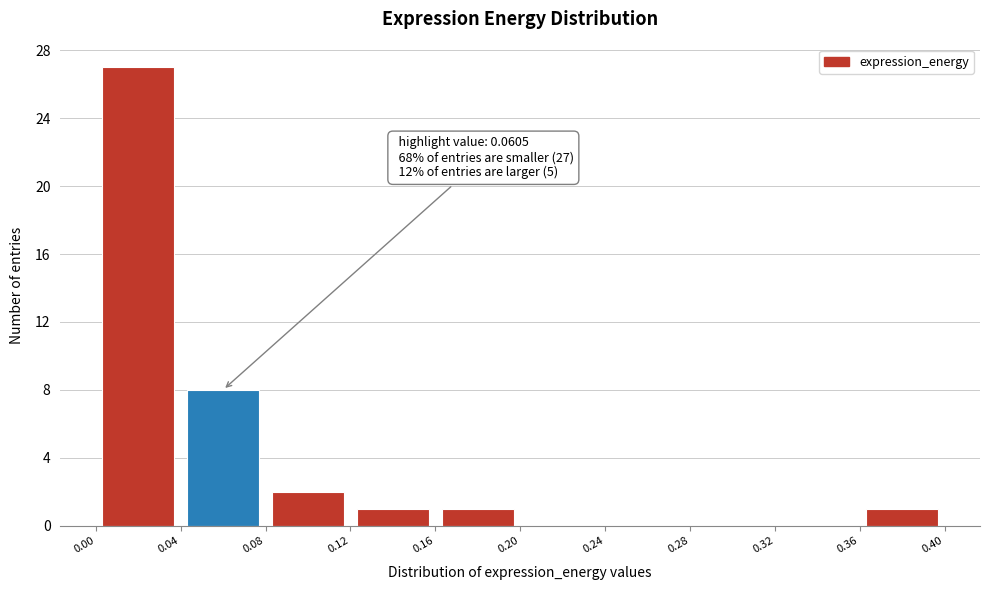

Which range on the x-axis has the tallest bar?

0.00 to 0.04